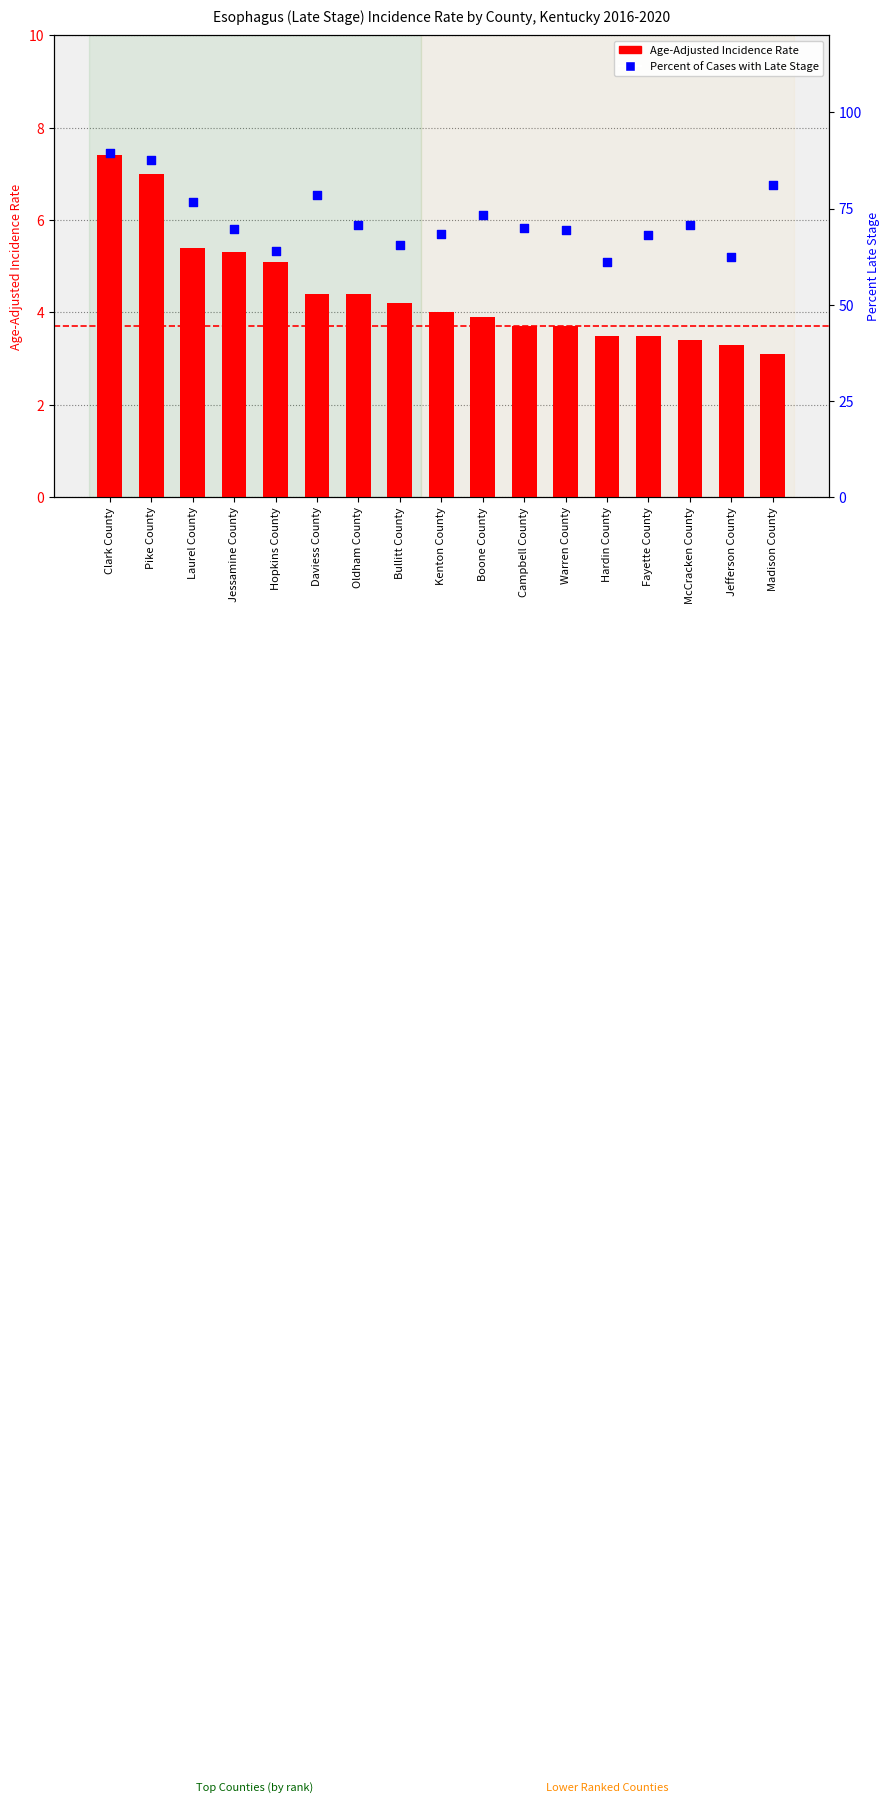

What is the total value across all series at McCracken County?

74.2